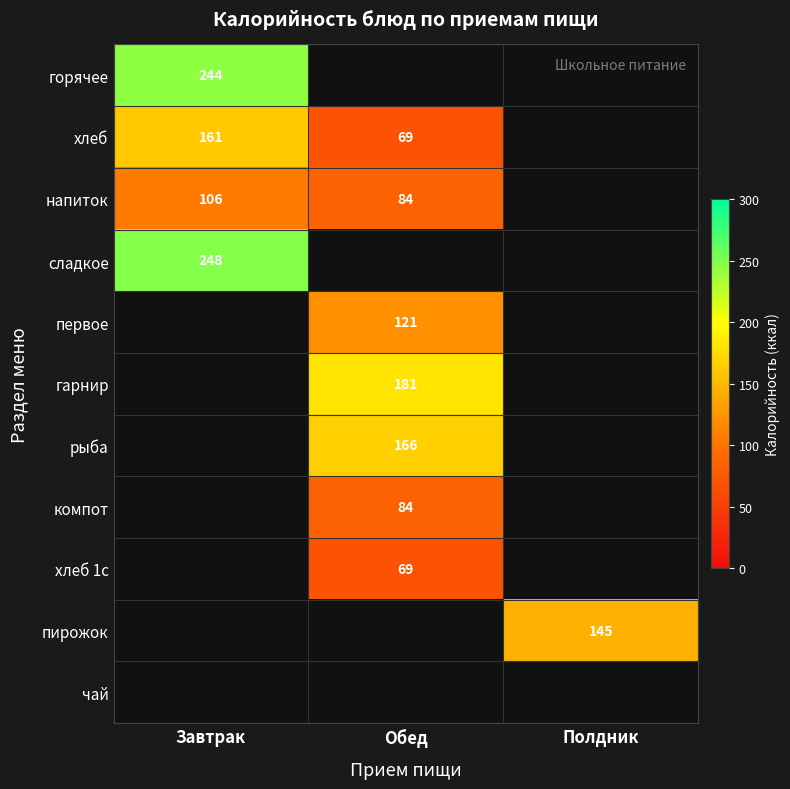

True or false: хлеб has a value of 264 at Завтрак.

False